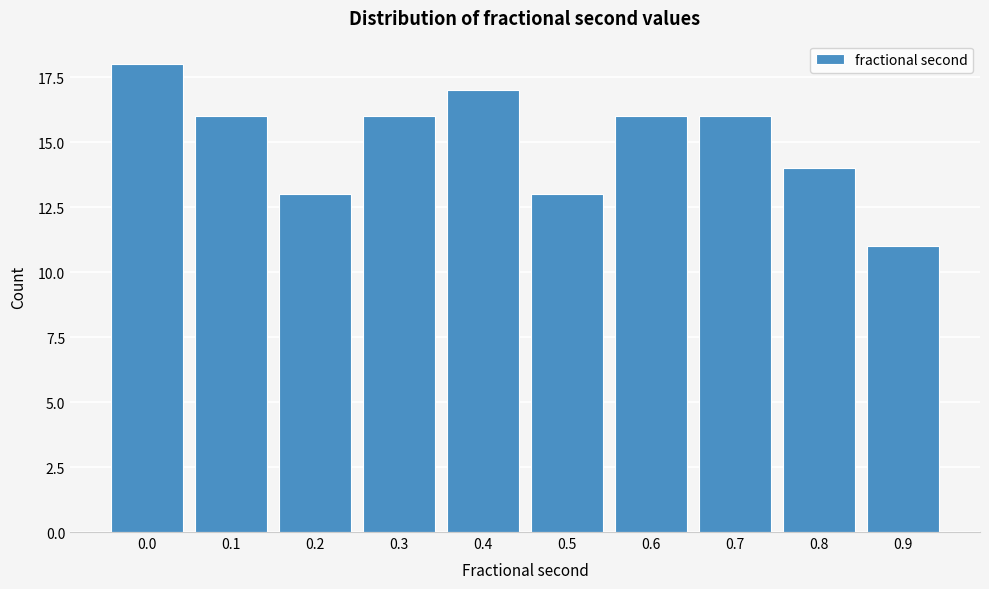

Reading left to right, extract all data points from this chart.

0.0=18	0.1=16	0.2=13	0.3=16	0.4=17	0.5=13	0.6=16	0.7=16	0.8=14	0.9=11